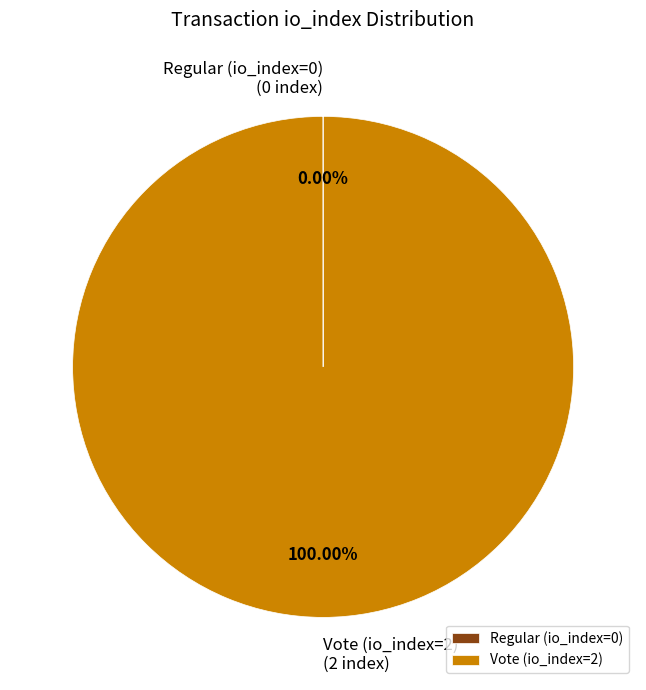

To the nearest percent, what is the average slice percentage?

50%